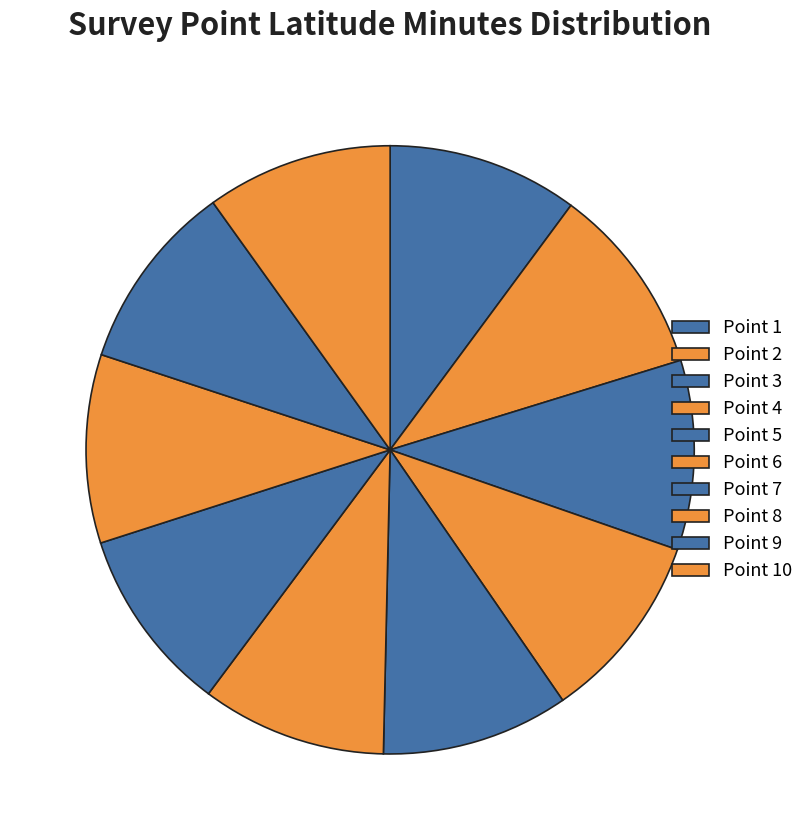

How many segments does this pie chart have?

10